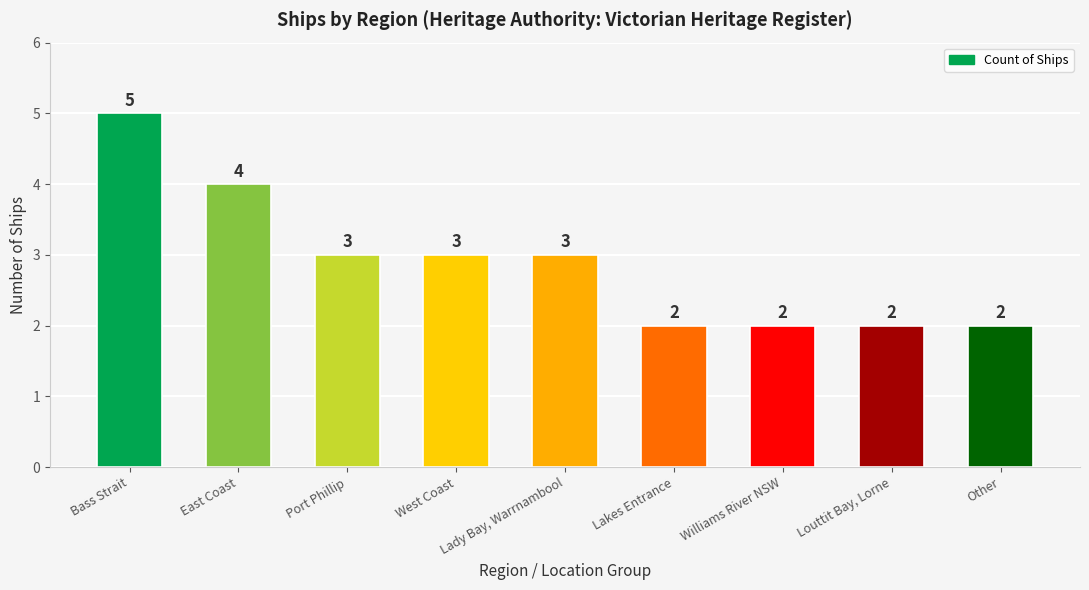

The chart shows a value of 1 at East Coast. True or false?

False